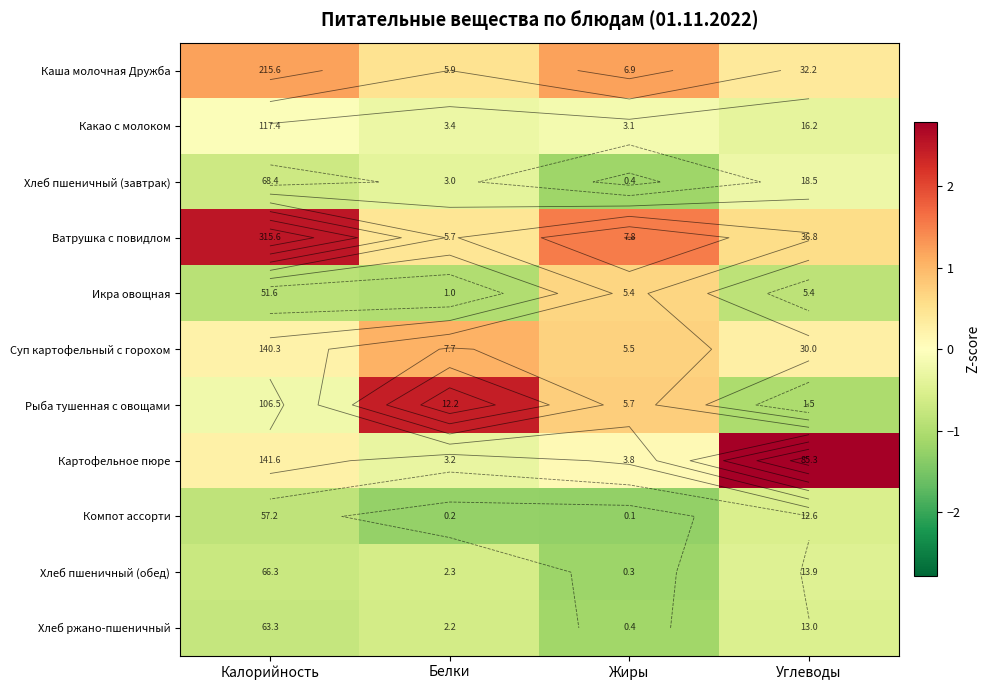

What is the lowest value of the Хлеб пшеничный (завтрак) series?

-1.2